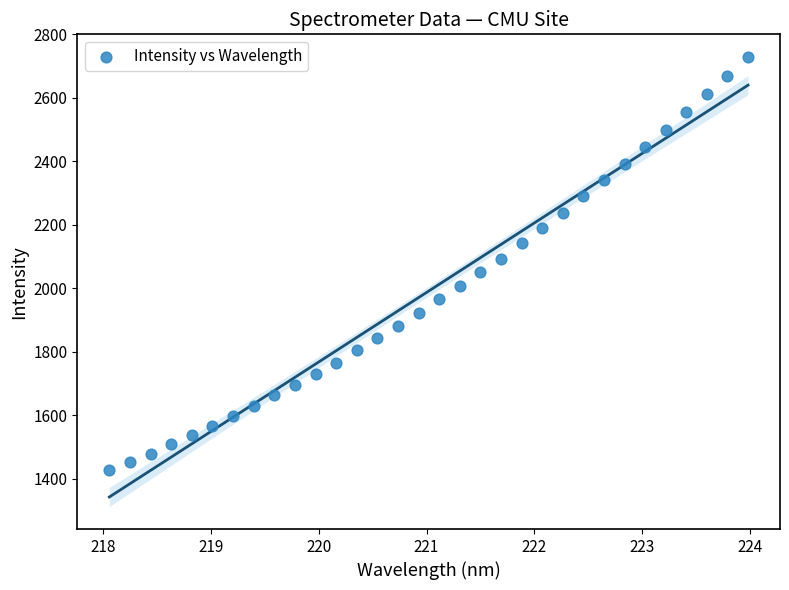

What is the range of X values (max minus min)?

5.9